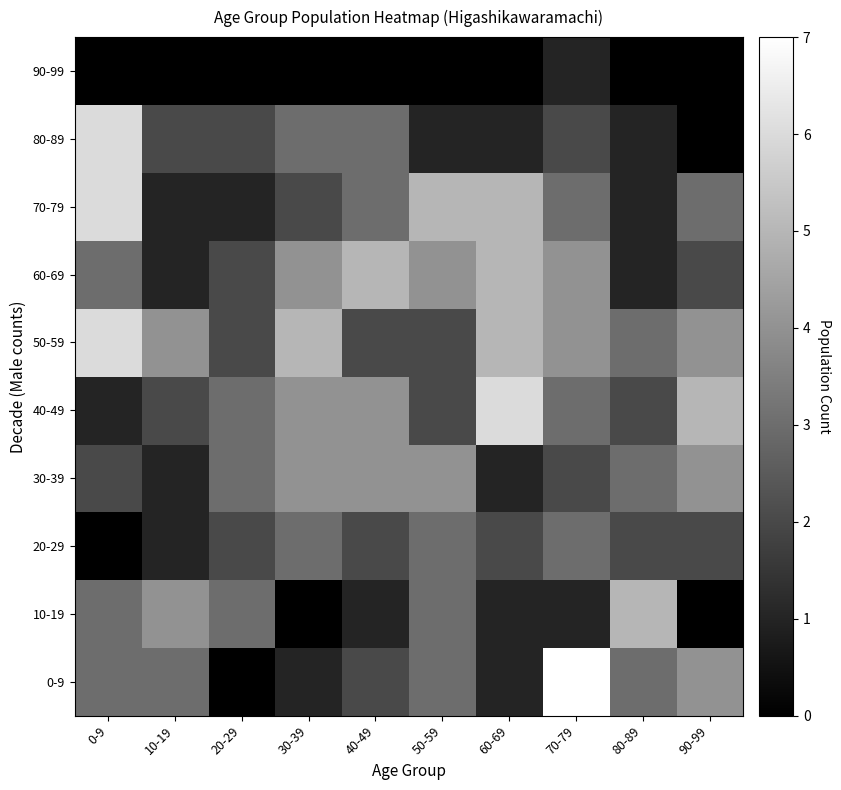

What is the total value across all series at 50-59?

27